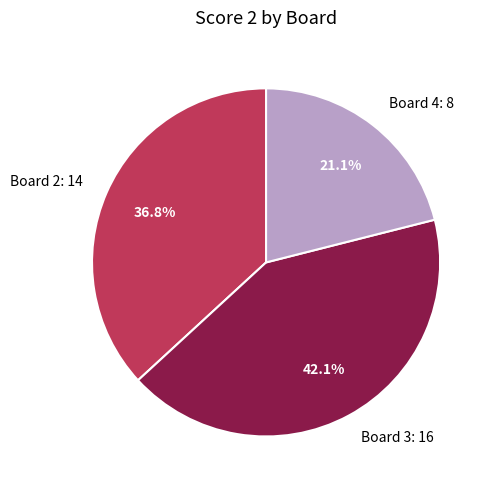

Approximately how many times larger is the value at Board 4: 8 compared to Board 2: 14?

0.6